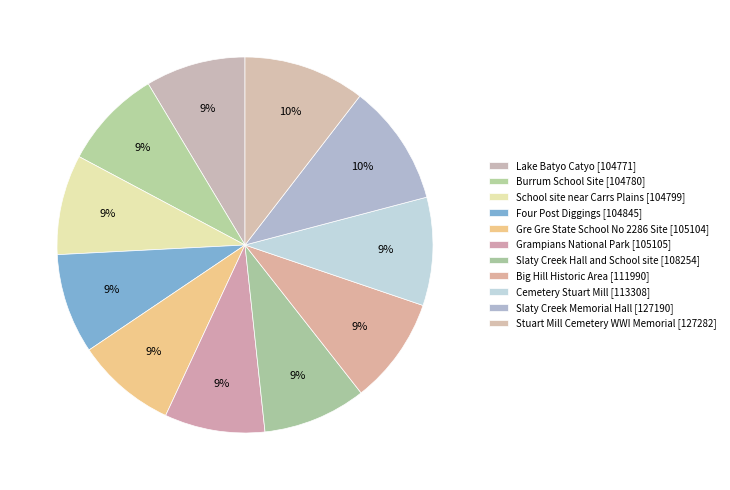

How many slices are in this pie chart?

11